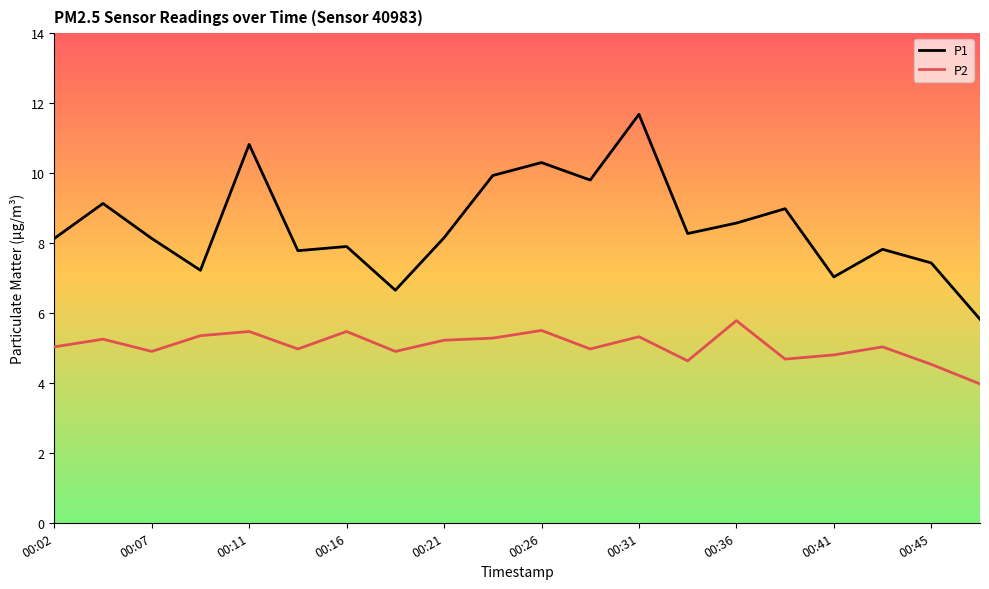

What are all the series names shown in the legend?

P1, P2